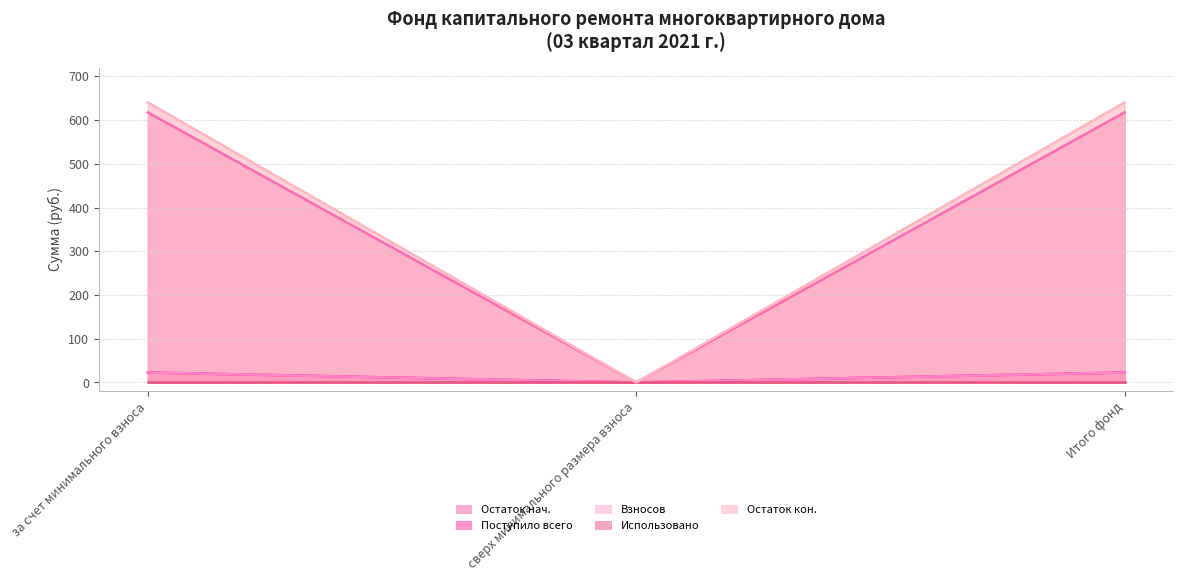

What is the total value across all series at Итого фонд?

1303.1